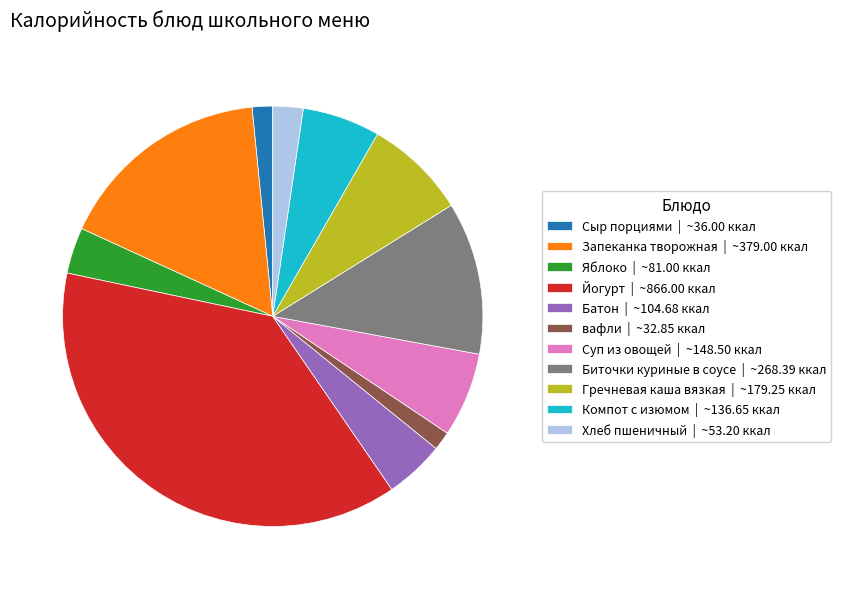

Which has a higher value, Компот с изюмом | ~136.65 ккал or вафли | ~32.85 ккал?

Компот с изюмом | ~136.65 ккал